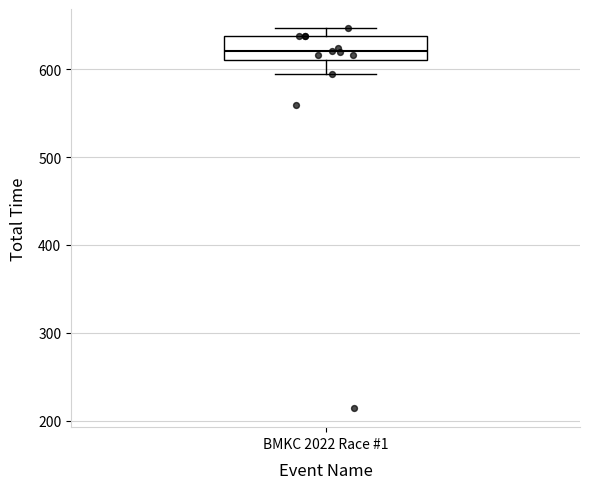

Transcribe this box plot: give where the median line is, the range the box spans, and where the two whiskers end, as read against the y-axis. The values are not printed on the chart, so give them approximately, as read against the axis.

median 620, box 610 to 640, whiskers 590 to 650